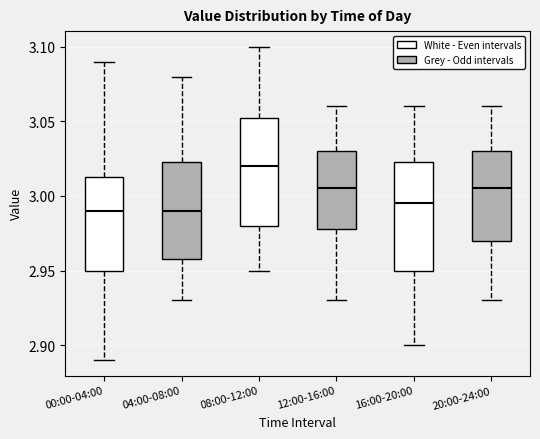

Reading left to right, read every box against the y-axis: the position of its median line, the range the box covers, and the ends of its whiskers. The values are not printed on the chart, so give them approximately, as read against the axis.

00:00-04:00: median 2.990, box 2.950 to 3.015, whiskers 2.890 to 3.090
04:00-08:00: median 2.990, box 2.960 to 3.025, whiskers 2.930 to 3.080
08:00-12:00: median 3.020, box 2.980 to 3.055, whiskers 2.950 to 3.100
12:00-16:00: median 3.005, box 2.980 to 3.030, whiskers 2.930 to 3.060
16:00-20:00: median 2.995, box 2.950 to 3.025, whiskers 2.900 to 3.060
20:00-24:00: median 3.005, box 2.970 to 3.030, whiskers 2.930 to 3.060